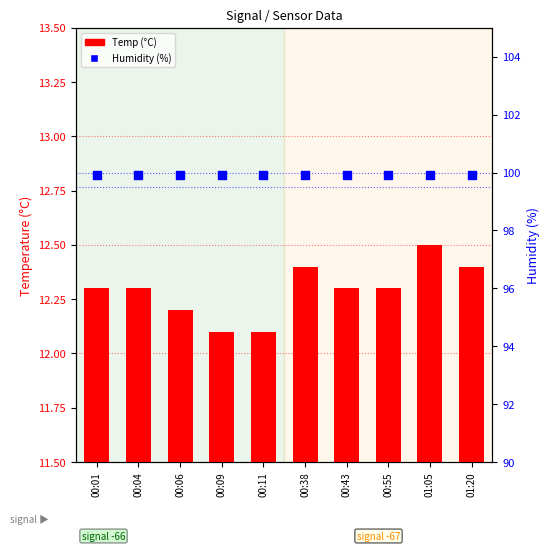

What are all the series names shown in the legend?

Temp, Humidity